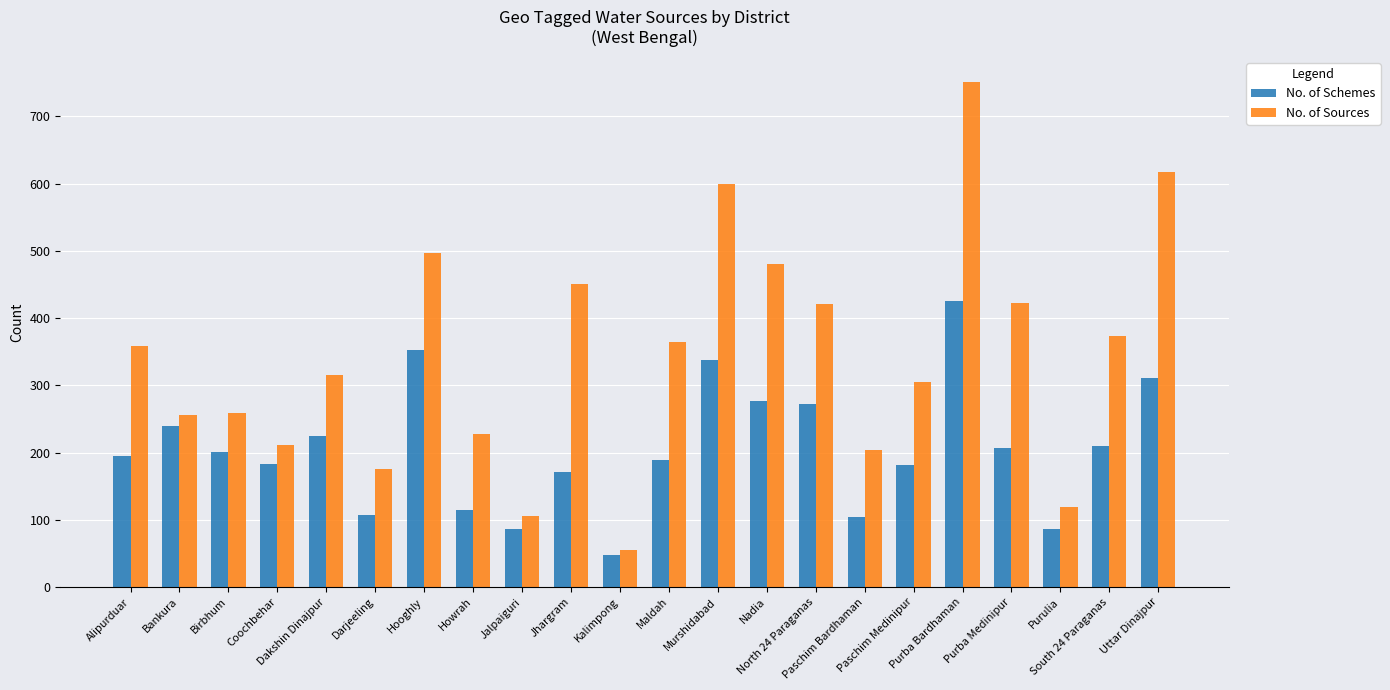

At how many categories does at least one series exceed 672?

1